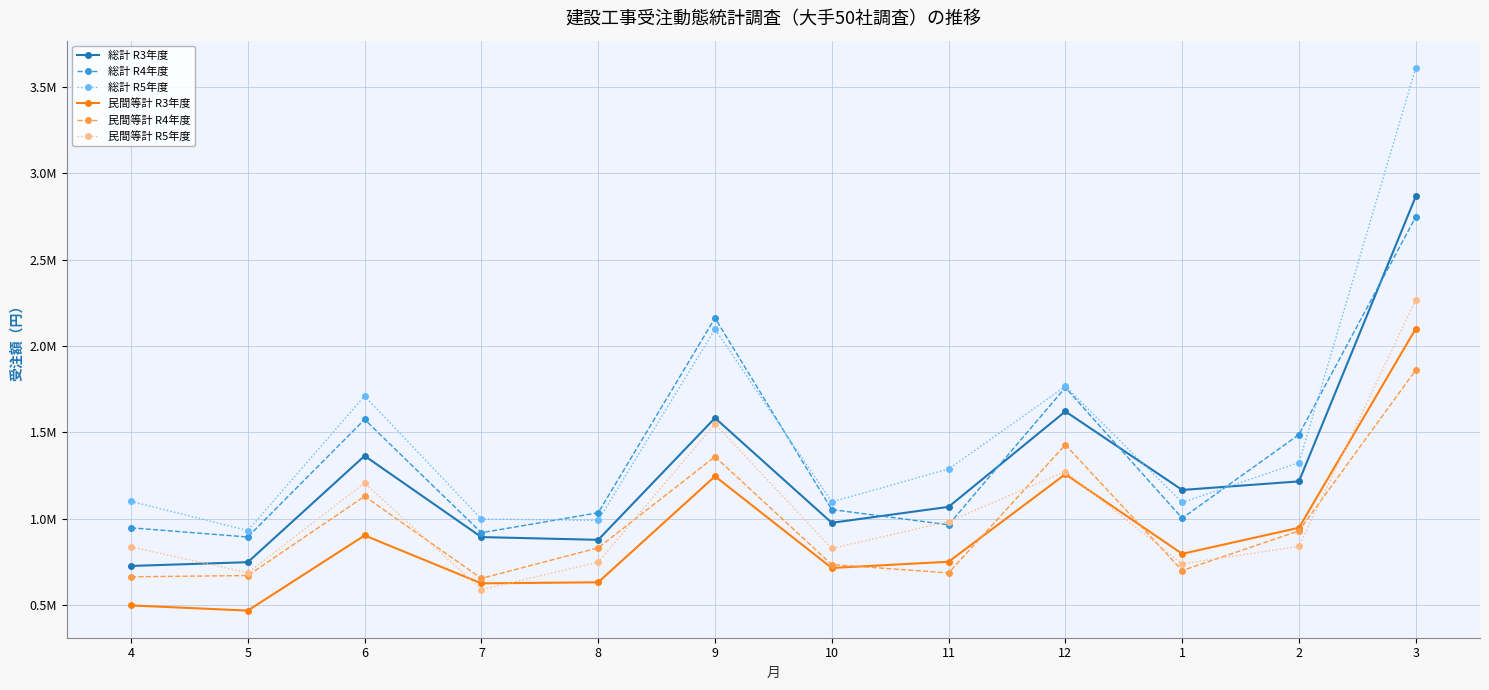

Where is the first local minimum for 民間等計 R3年度?

5